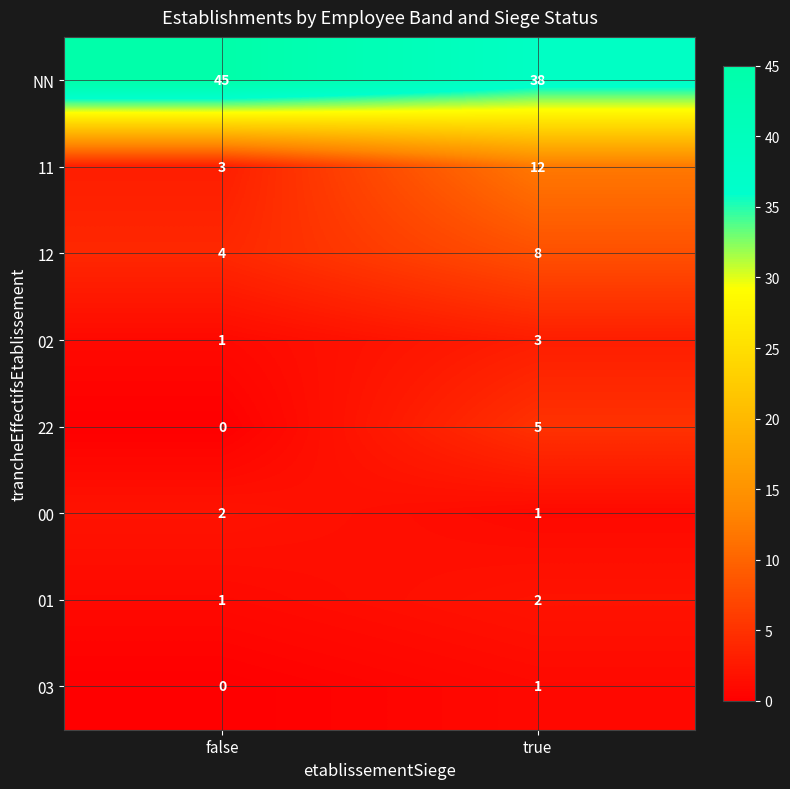

Is it true that 22 equals 8 at true?

False